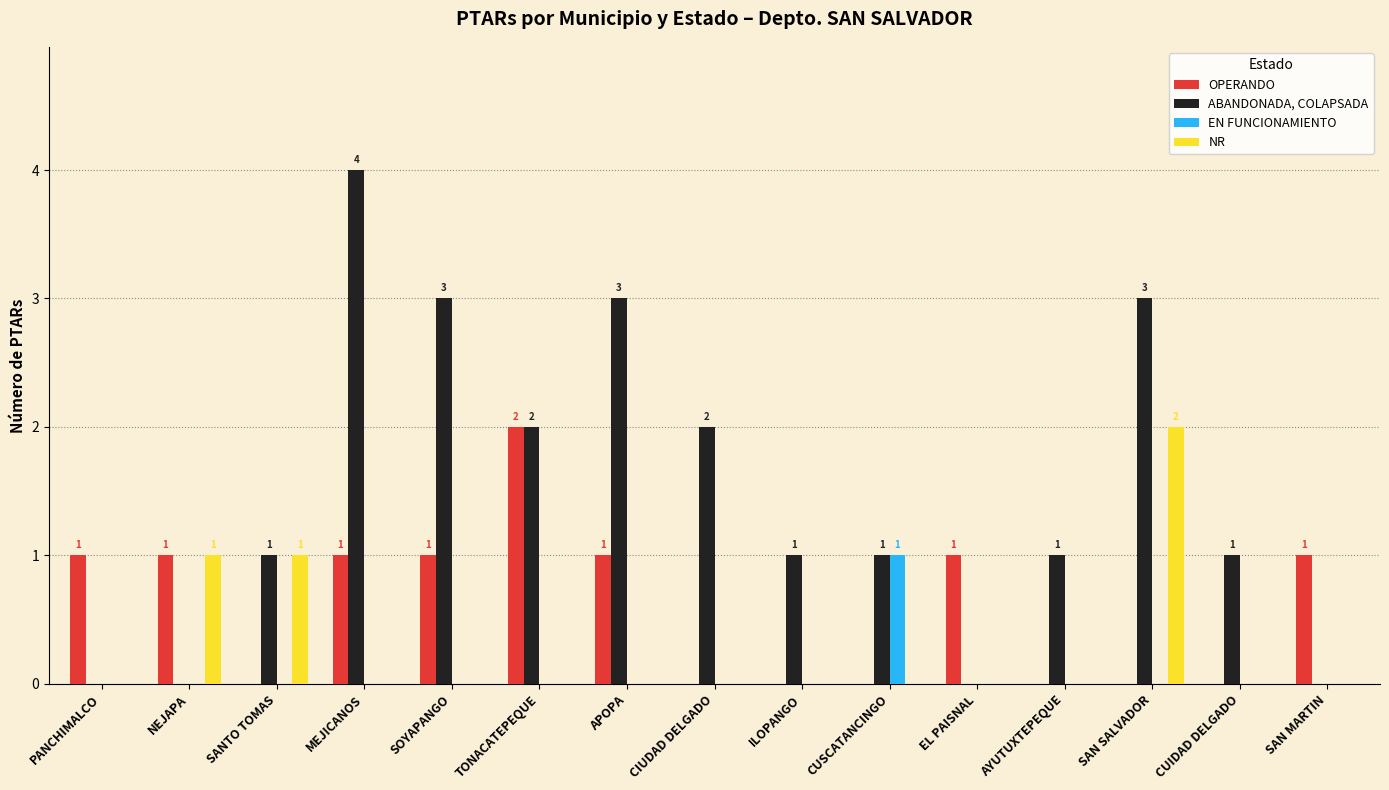

What is the sum of all EN FUNCIONAMIENTO values?

1